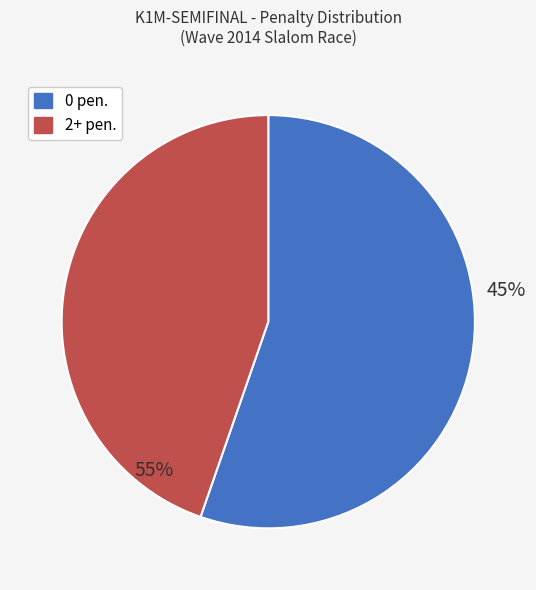

Is it true that 4 pen. is 7% of the pie?

False